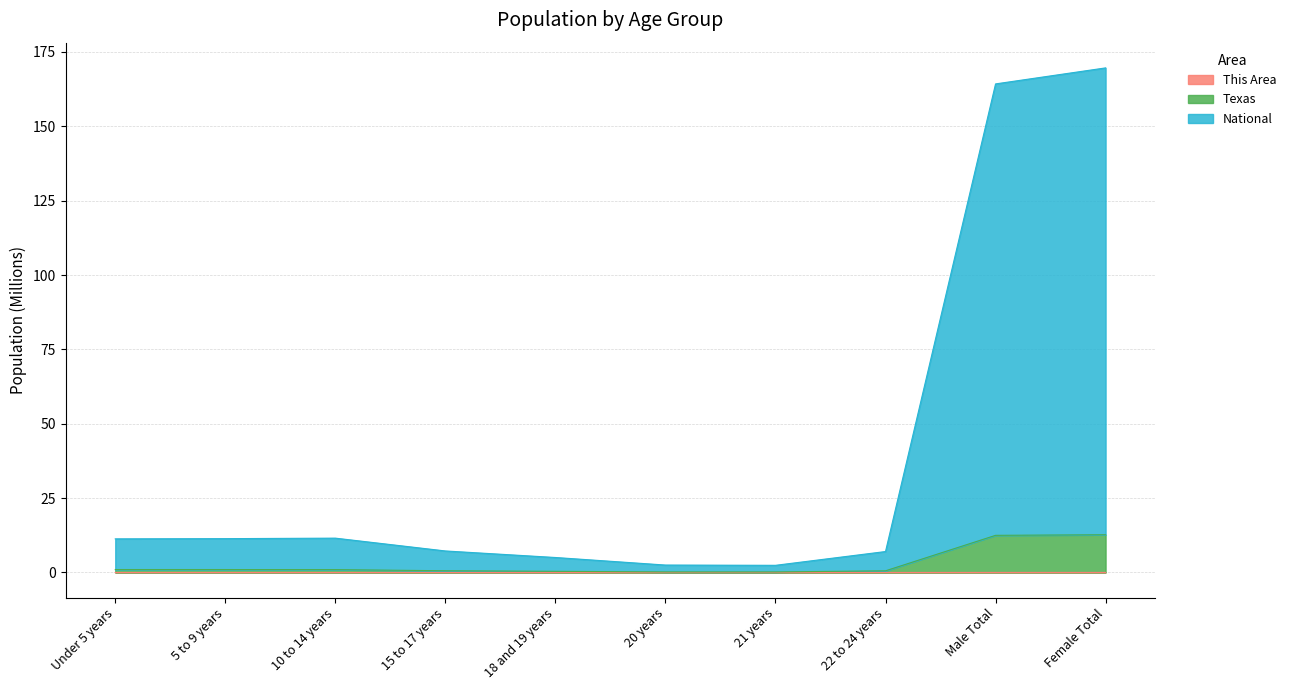

List the series in order of their peak value, highest first.

National, Texas, This Area